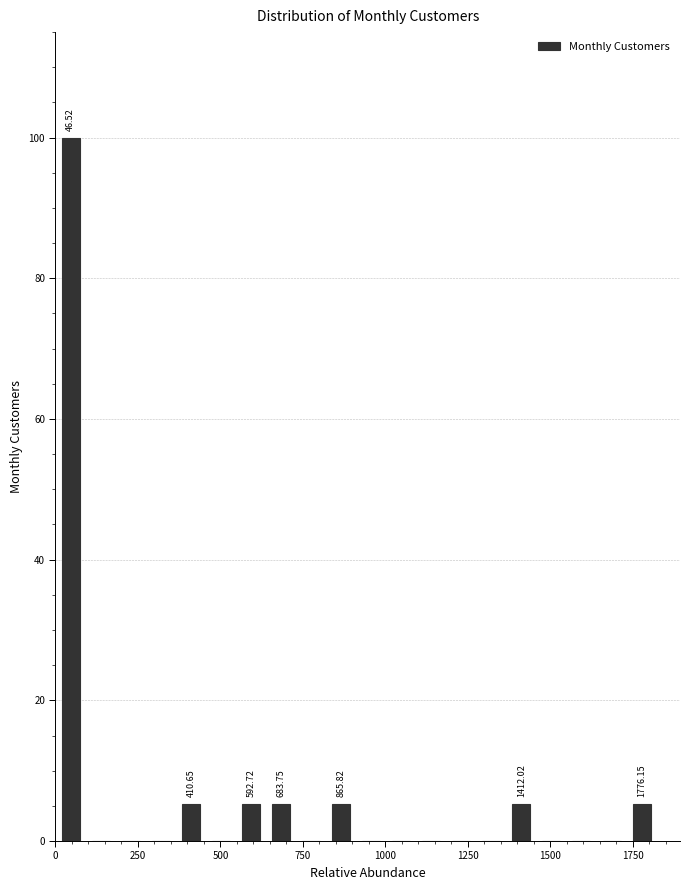

Around what value on the x-axis is the tallest bar? Give the approximate position of its centre, as read against the axis.

50